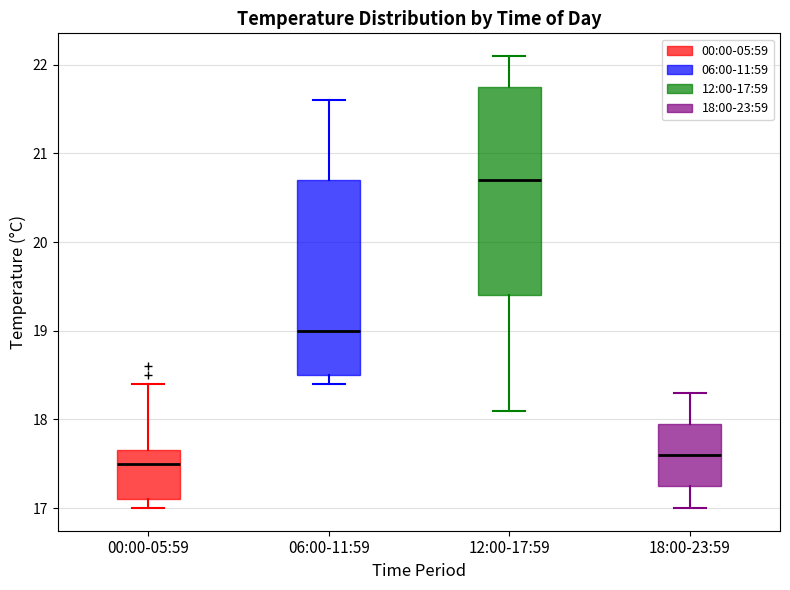

Reading left to right, transcribe this box plot: for each box, give where its median line is, the range the box spans, and where its two whiskers end, as read against the y-axis. The values are not printed on the chart, so give them approximately, as read against the axis.

00:00-05:59: median 17.5, box 17.1 to 17.7, whiskers 17.0 to 18.4
06:00-11:59: median 19.0, box 18.5 to 20.7, whiskers 18.4 to 21.6
12:00-17:59: median 20.7, box 19.4 to 21.8, whiskers 18.1 to 22.1
18:00-23:59: median 17.6, box 17.3 to 18.0, whiskers 17.0 to 18.3